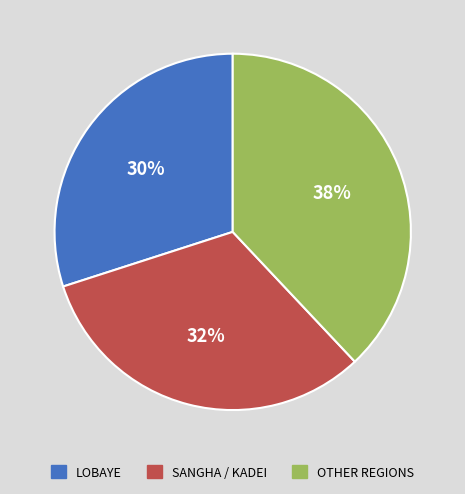

Is there a majority slice in this chart?

No